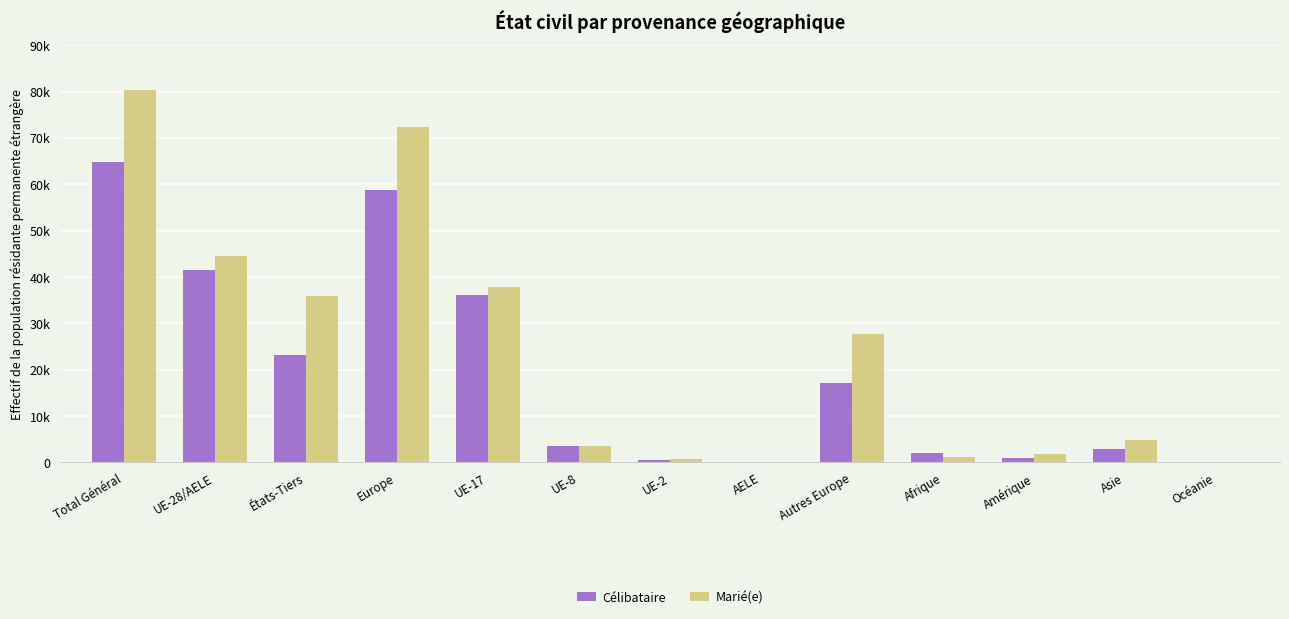

Does the chart contain stacked bars?

No